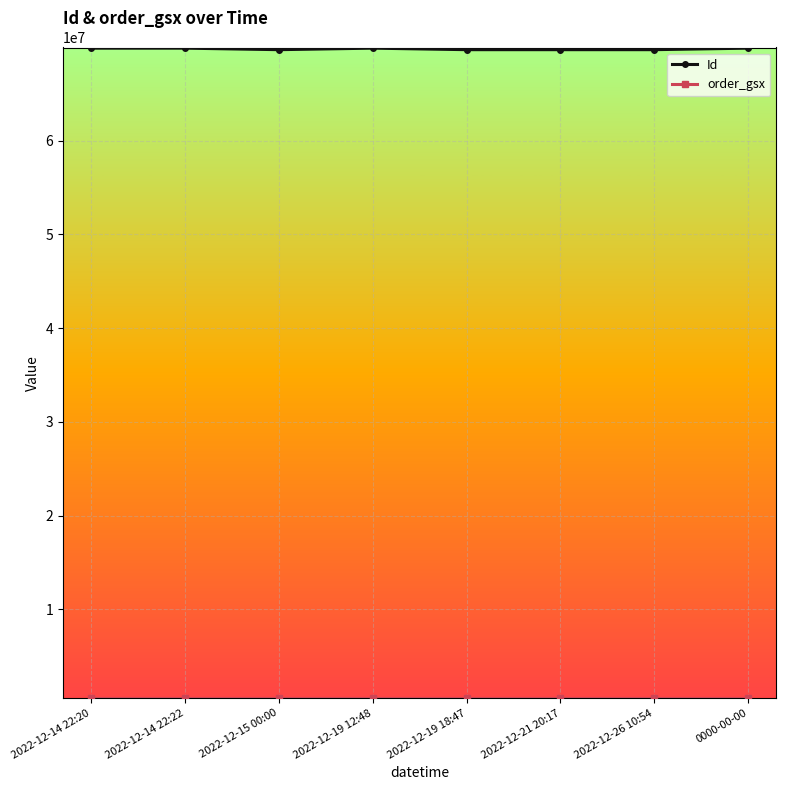

At how many categories does at least one series exceed 49633057?

8